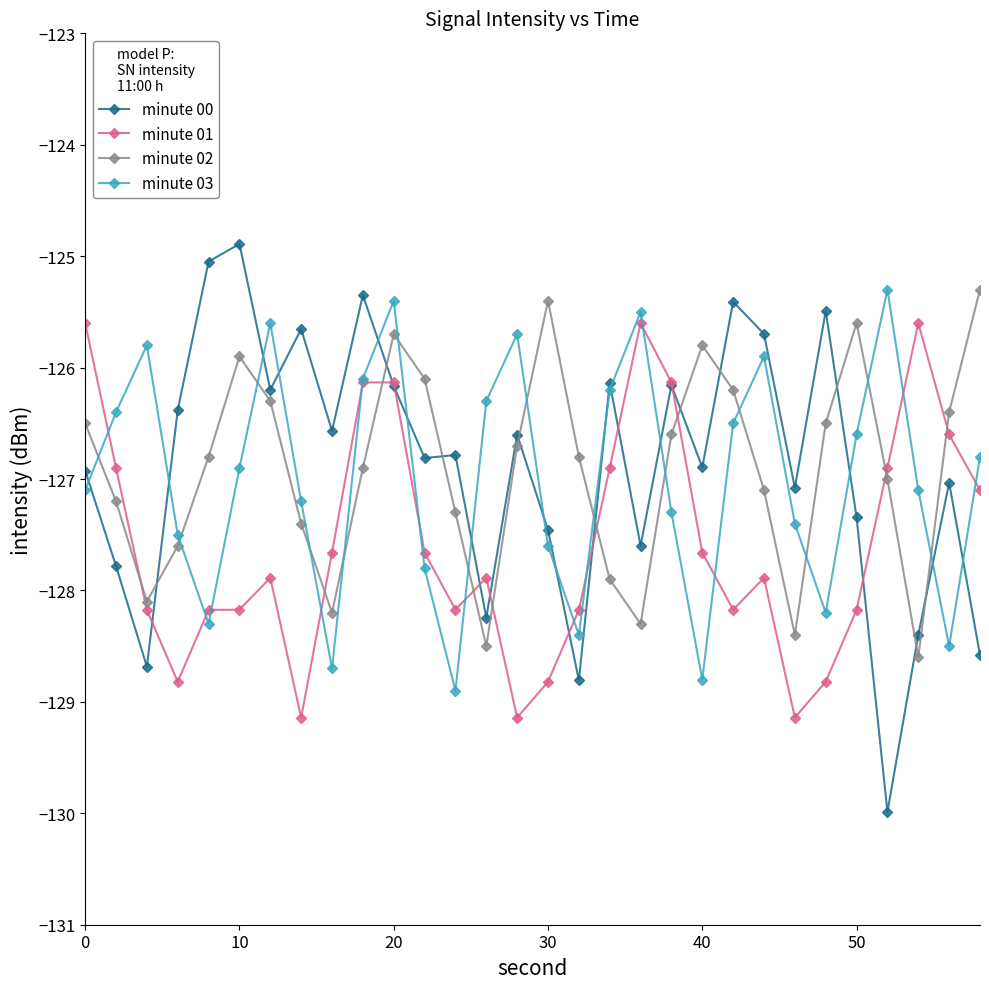

What is the highest value of the minute 00 series?

-124.9